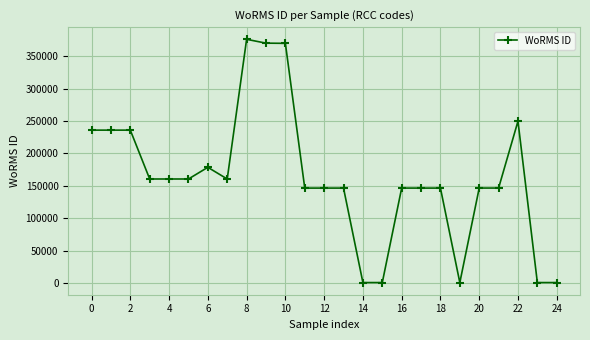

What is the difference between the second highest and second lowest values?

369335